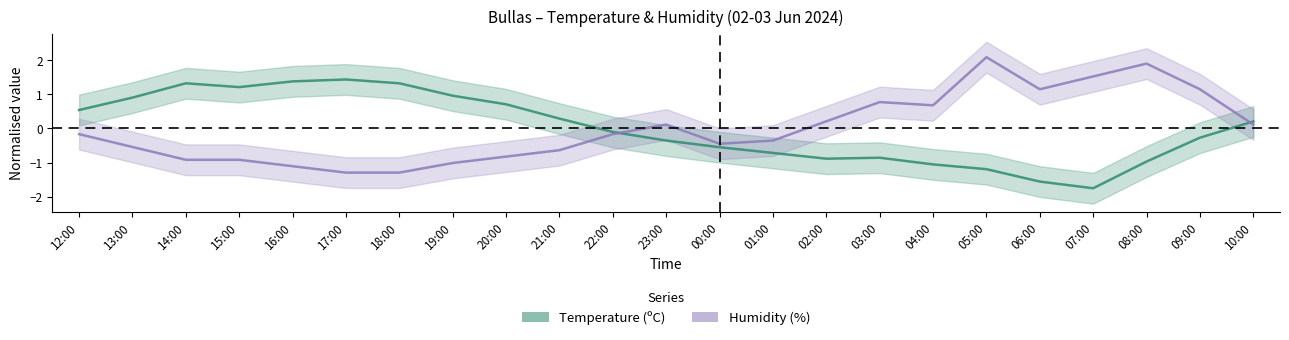

At which label is Humidity closest to 0?

23:00